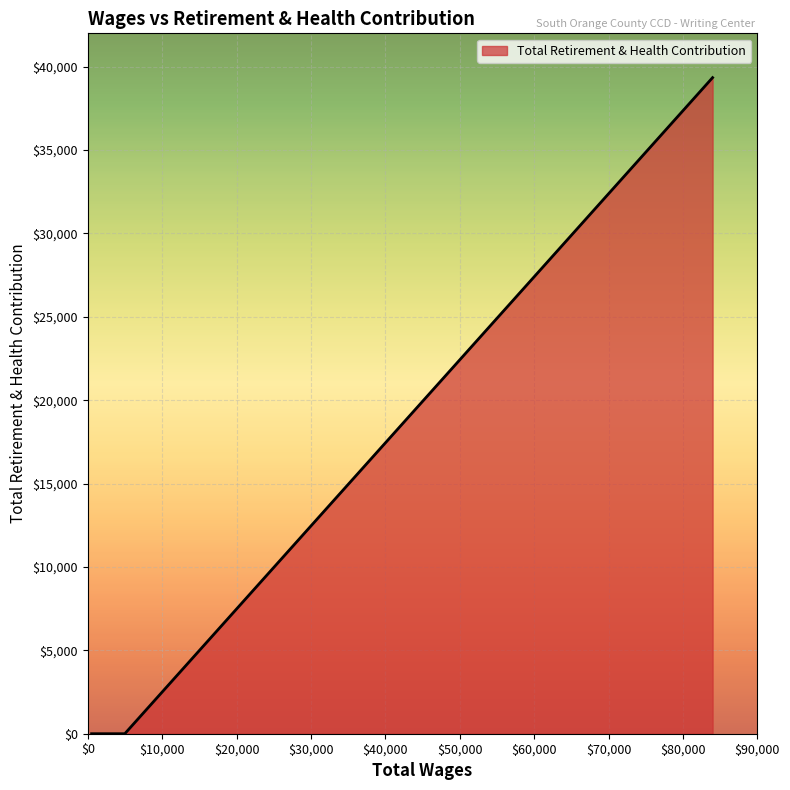

What is the greatest value displayed?

39344